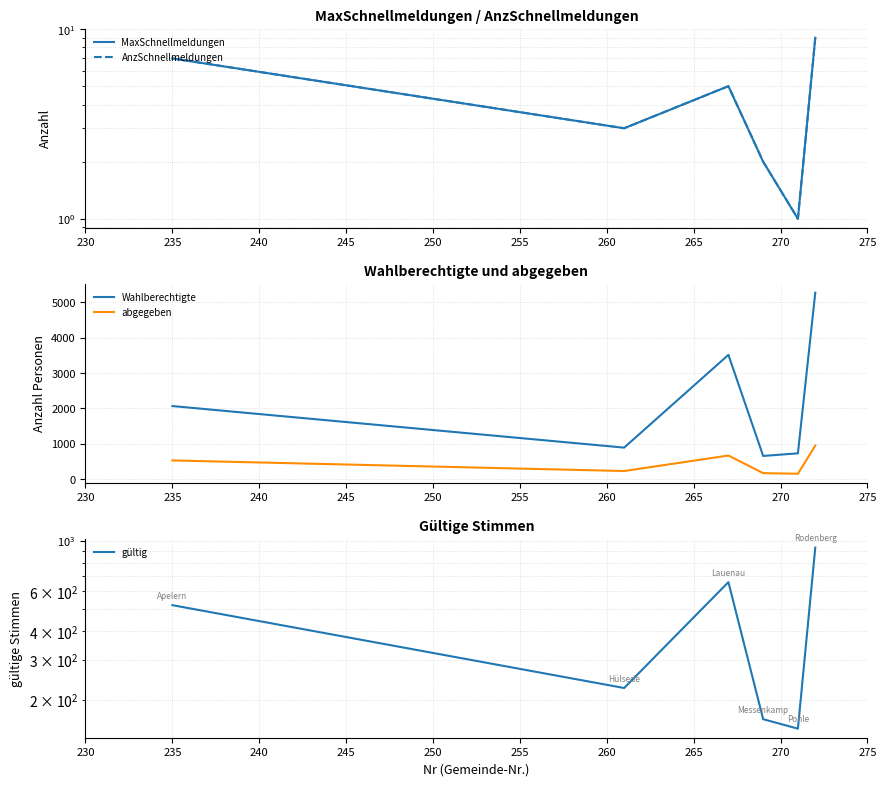

Rank the series by their maximum value, from highest to lowest.

Wahlberechtigte, abgegeben, gültig, MaxSchnellmeldungen, AnzSchnellmeldungen